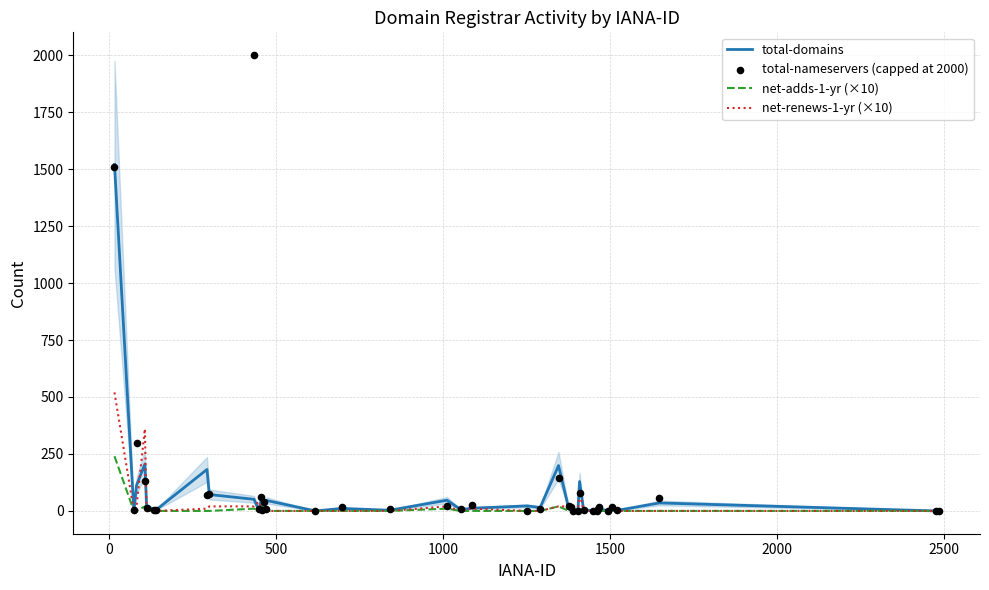

Which series has the largest Y range (max minus min)?

total-nameservers (capped at 2000)